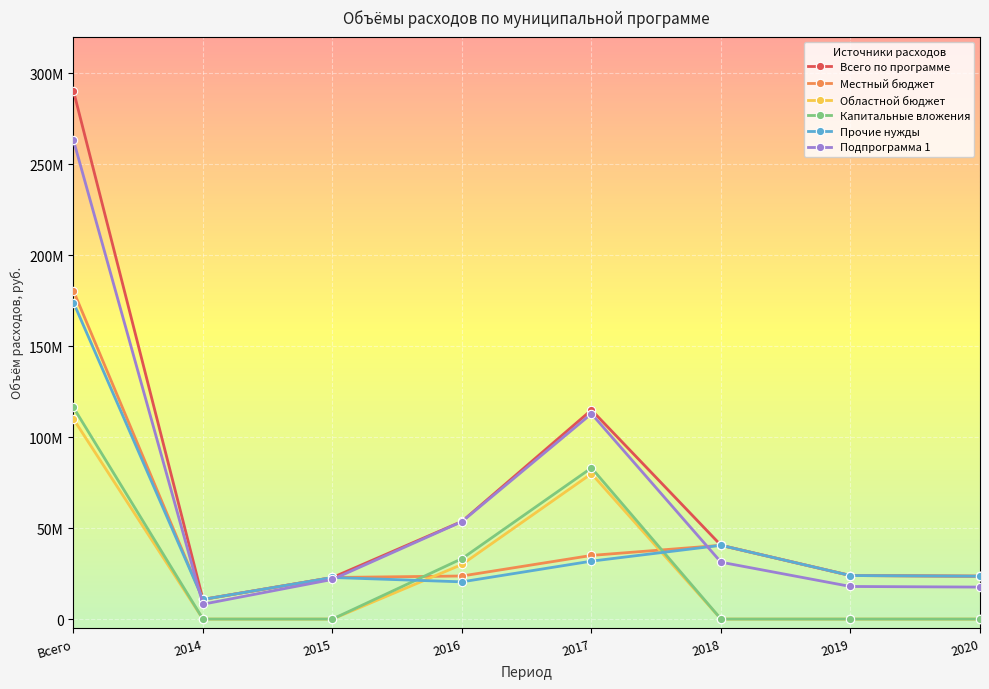

What are all the series names shown in the legend?

Всего по программе, Местный бюджет, Областной бюджет, Капитальные вложения, Прочие нужды, Подпрограмма 1